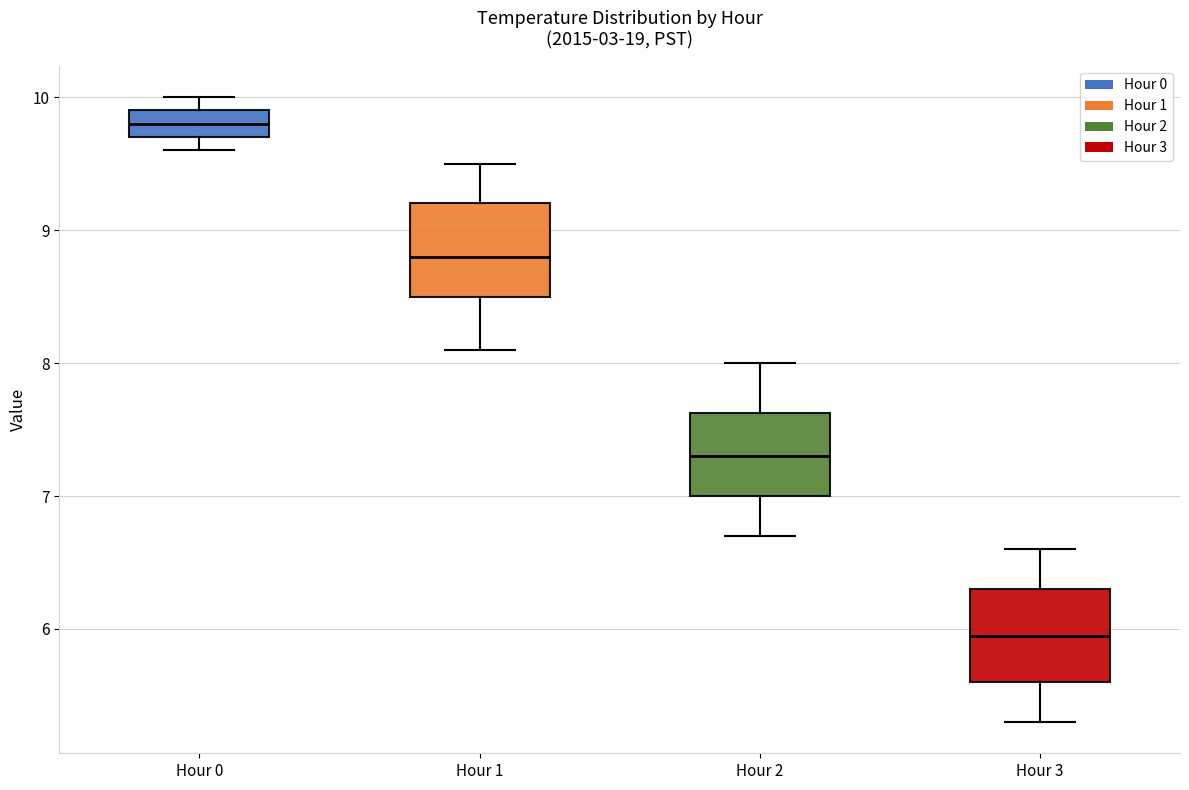

Reading left to right, transcribe this box plot: for each box, give where its median line is, the range the box spans, and where its two whiskers end, as read against the y-axis. The values are not printed on the chart, so give them approximately, as read against the axis.

Hour 0: median 9.8, box 9.7 to 9.9, whiskers 9.6 to 10.0
Hour 1: median 8.8, box 8.5 to 9.2, whiskers 8.1 to 9.5
Hour 2: median 7.3, box 7.0 to 7.6, whiskers 6.7 to 8.0
Hour 3: median 6.0, box 5.6 to 6.3, whiskers 5.3 to 6.6